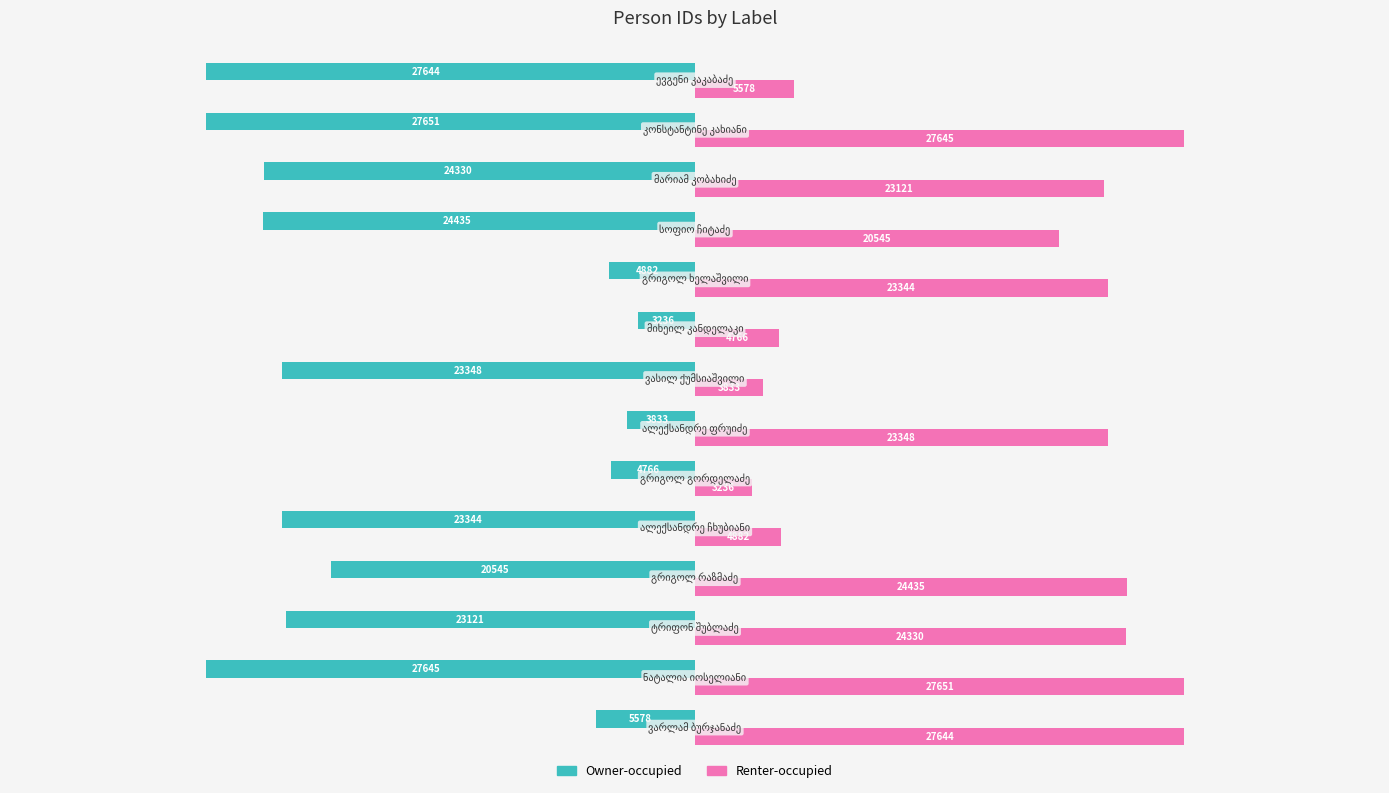

What are all the series names shown in the legend?

Owner-occupied, Renter-occupied